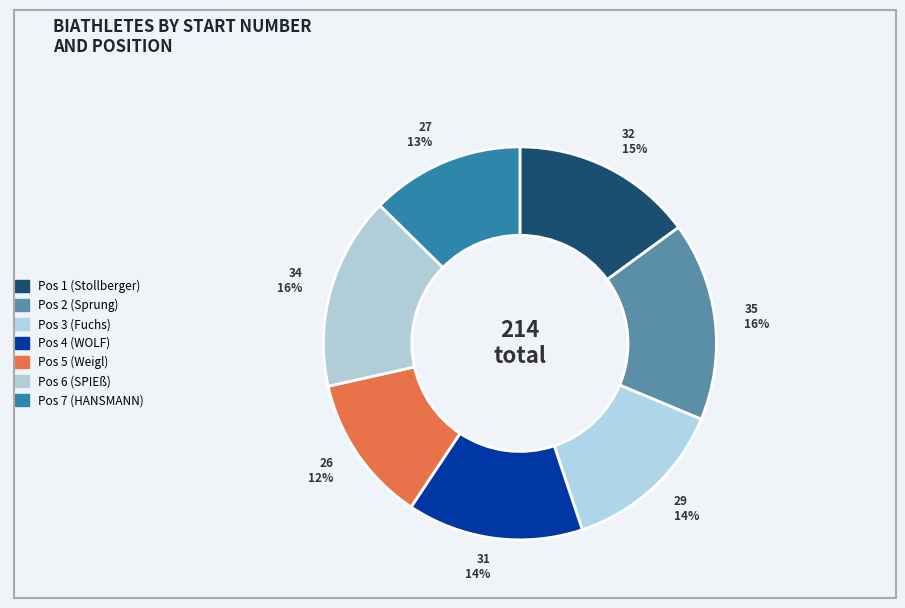

Count the number of slices in the pie.

7